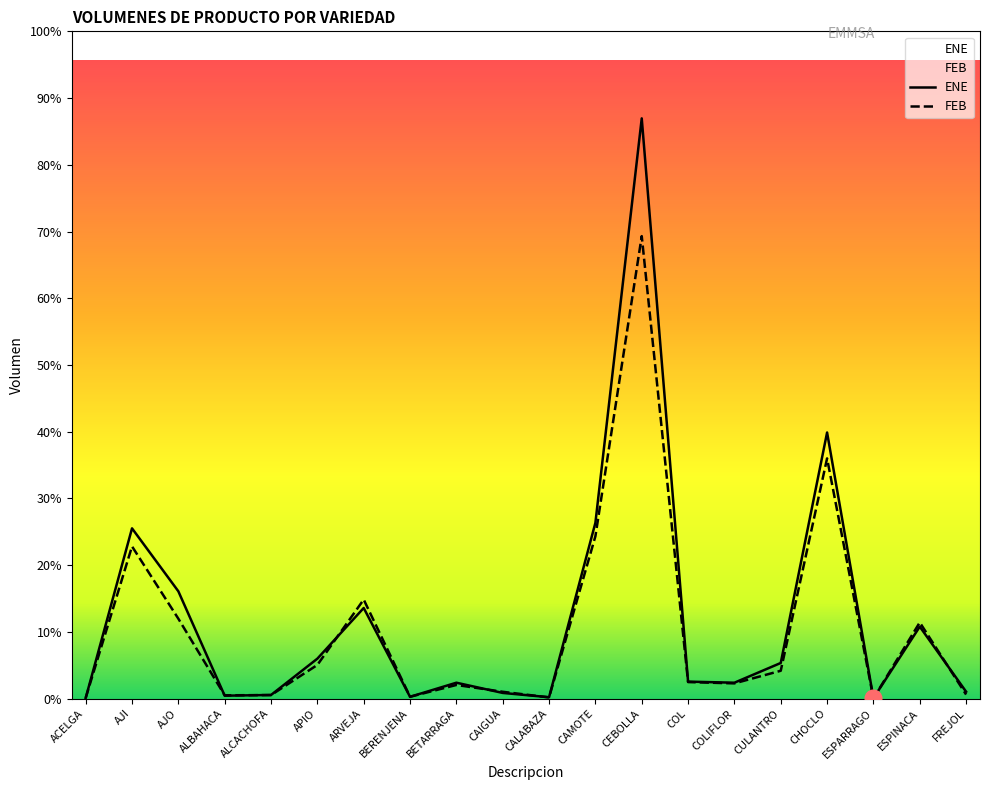

At which label does ENE reach its minimum?

ESPARRAGO